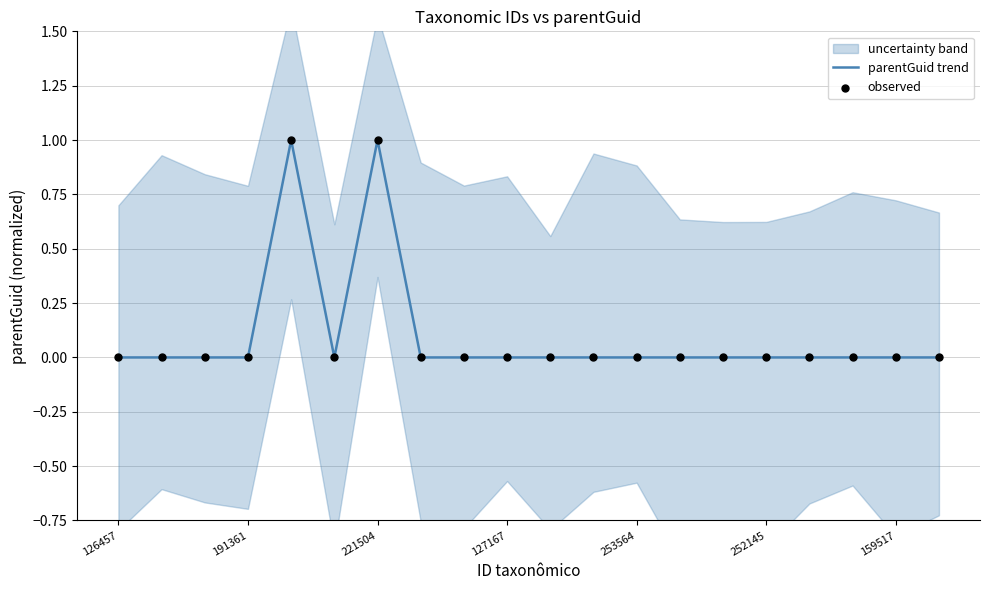

The parentGuid trend series shows 0 at 221504. True or false?

False